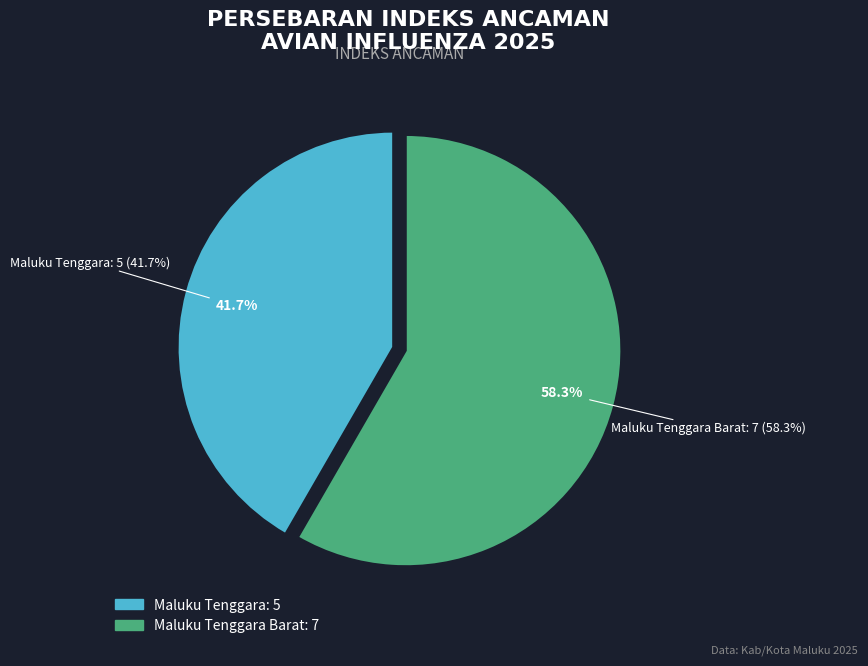

What is the largest slice in the pie chart?

Maluku Tenggara Barat